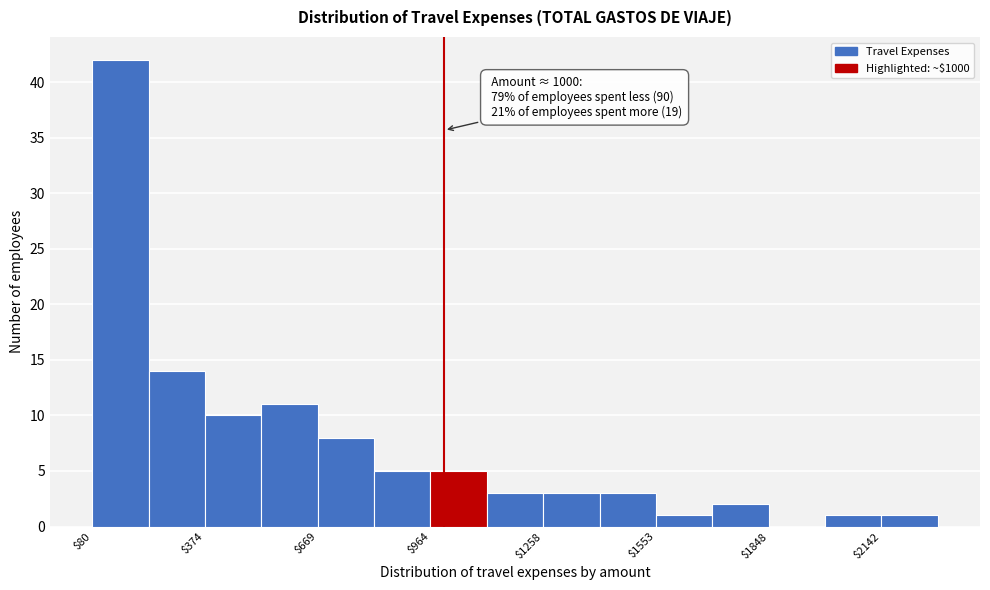

Around what value on the x-axis is the tallest bar? Give the approximate position of its centre, as read against the axis.

150